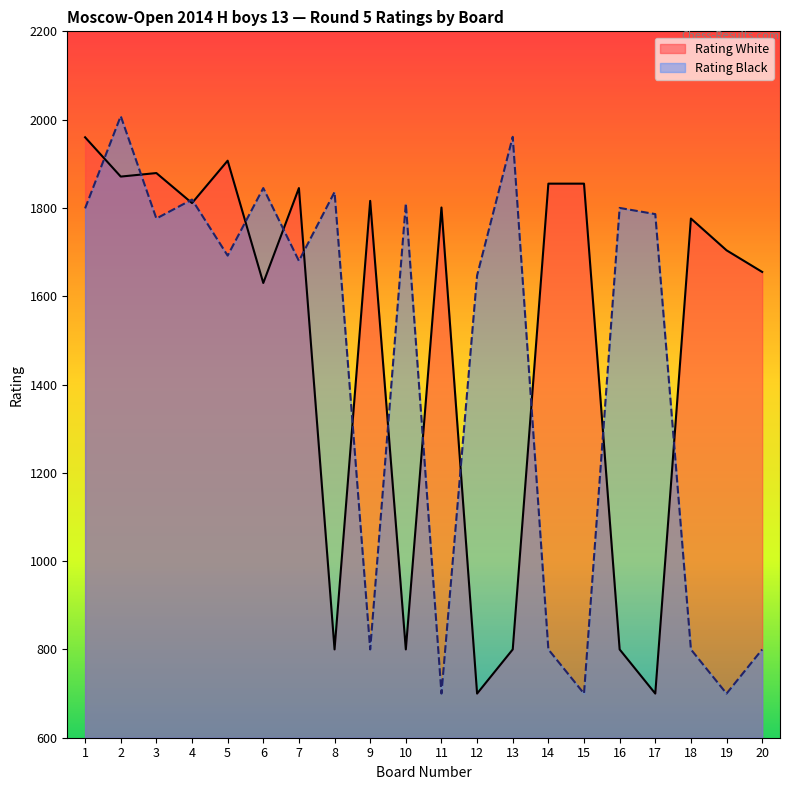

How many data points in Rating Black are less than 1776?

10